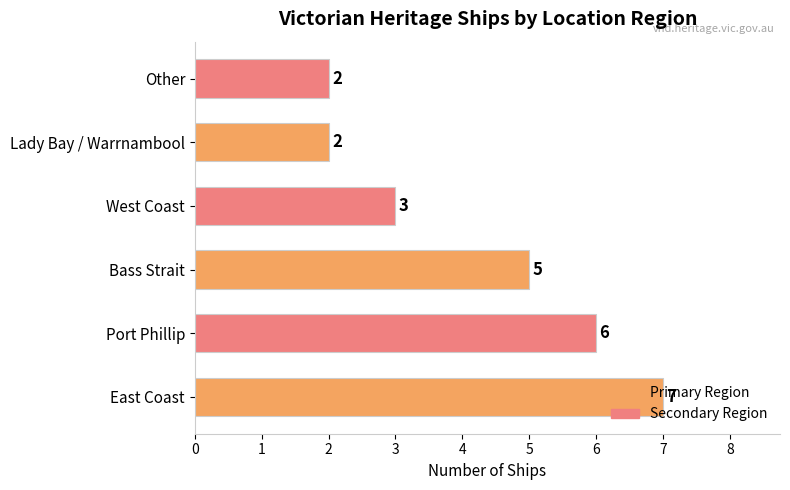

Does the chart contain any negative values?

No